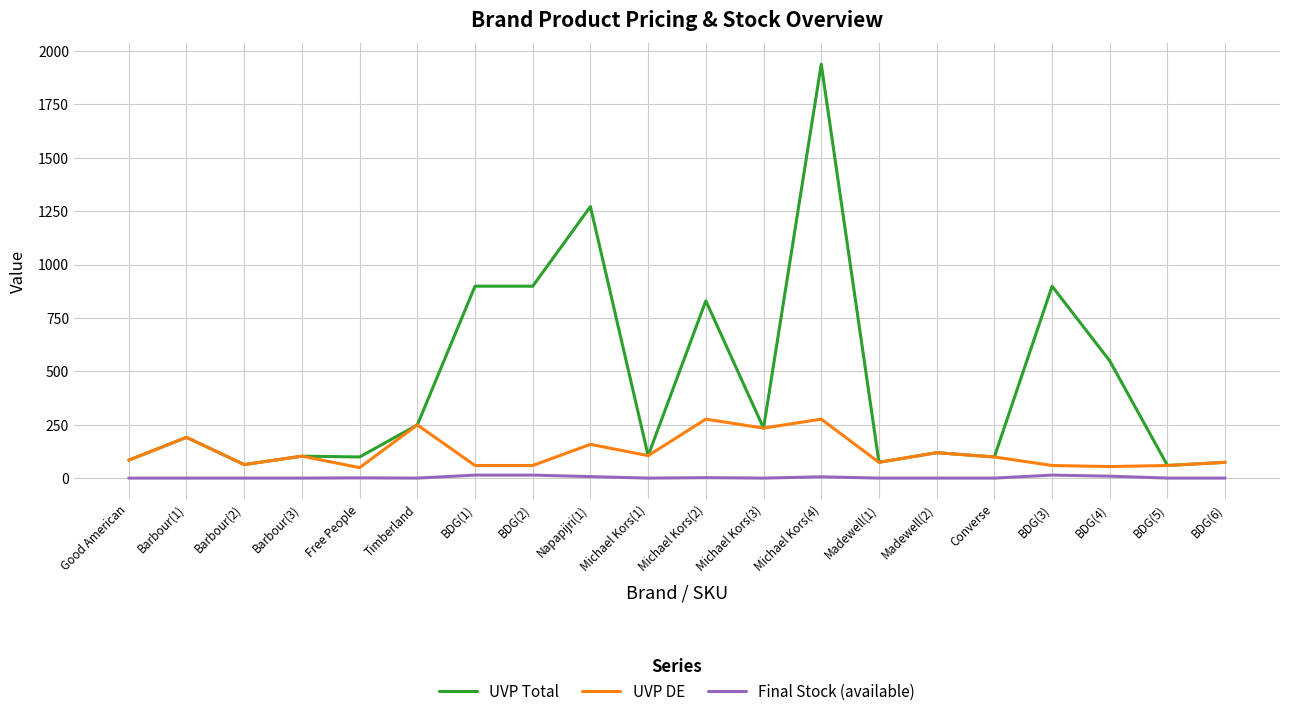

At which category does the chart reach its peak across all series?

Michael Kors(4)